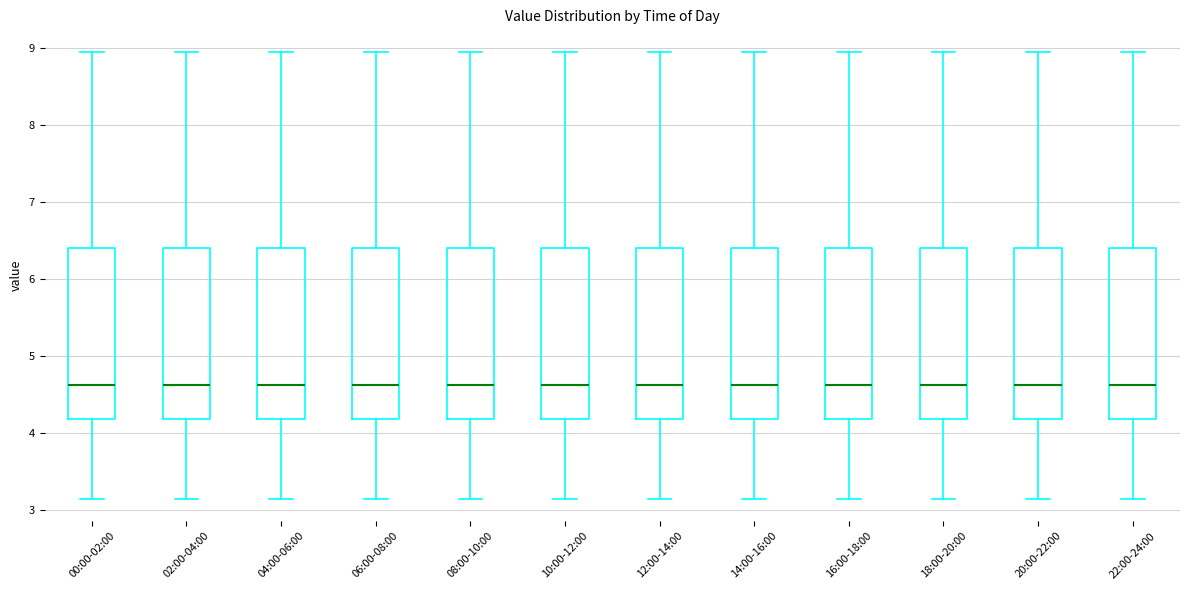

Reading left to right, transcribe this box plot: for each box, give where its median line is, the range the box spans, and where its two whiskers end, as read against the y-axis. The values are not printed on the chart, so give them approximately, as read against the axis.

00:00-02:00: median 4.6, box 4.2 to 6.4, whiskers 3.2 to 9.0
02:00-04:00: median 4.6, box 4.2 to 6.4, whiskers 3.2 to 9.0
04:00-06:00: median 4.6, box 4.2 to 6.4, whiskers 3.2 to 9.0
06:00-08:00: median 4.6, box 4.2 to 6.4, whiskers 3.2 to 9.0
08:00-10:00: median 4.6, box 4.2 to 6.4, whiskers 3.2 to 9.0
10:00-12:00: median 4.6, box 4.2 to 6.4, whiskers 3.2 to 9.0
12:00-14:00: median 4.6, box 4.2 to 6.4, whiskers 3.2 to 9.0
14:00-16:00: median 4.6, box 4.2 to 6.4, whiskers 3.2 to 9.0
16:00-18:00: median 4.6, box 4.2 to 6.4, whiskers 3.2 to 9.0
18:00-20:00: median 4.6, box 4.2 to 6.4, whiskers 3.2 to 9.0
20:00-22:00: median 4.6, box 4.2 to 6.4, whiskers 3.2 to 9.0
22:00-24:00: median 4.6, box 4.2 to 6.4, whiskers 3.2 to 9.0